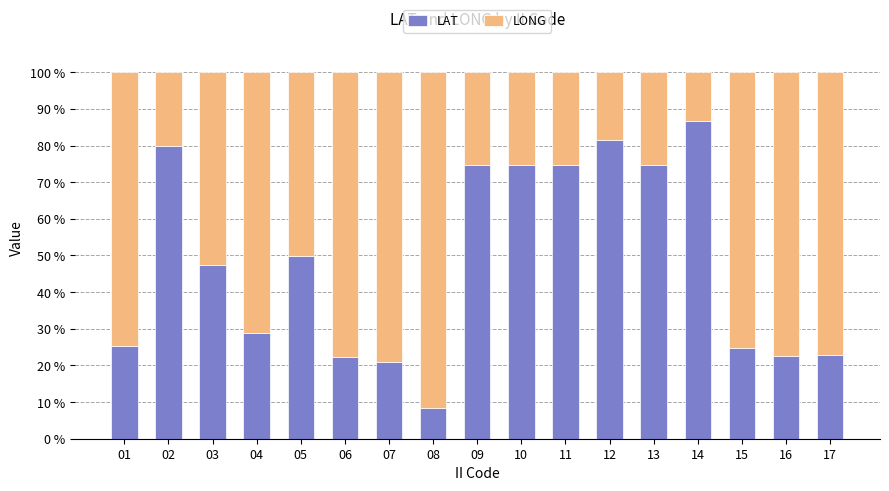

Which category has the lowest value in the LAT series?

08